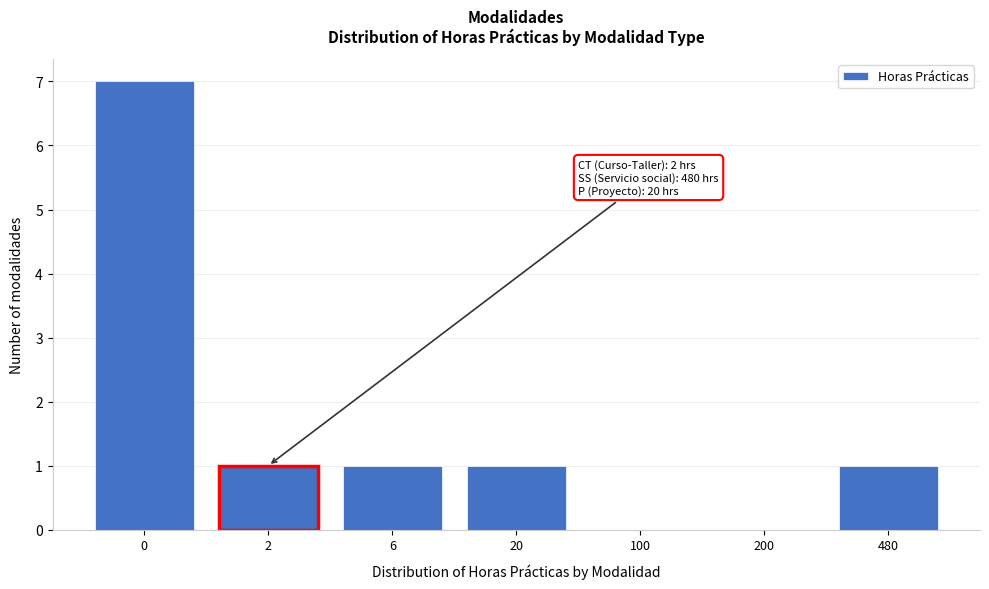

Reading left to right, list all the values displayed in this chart.

0=7	2=1	6=1	20=1	100=0	200=0	480=1